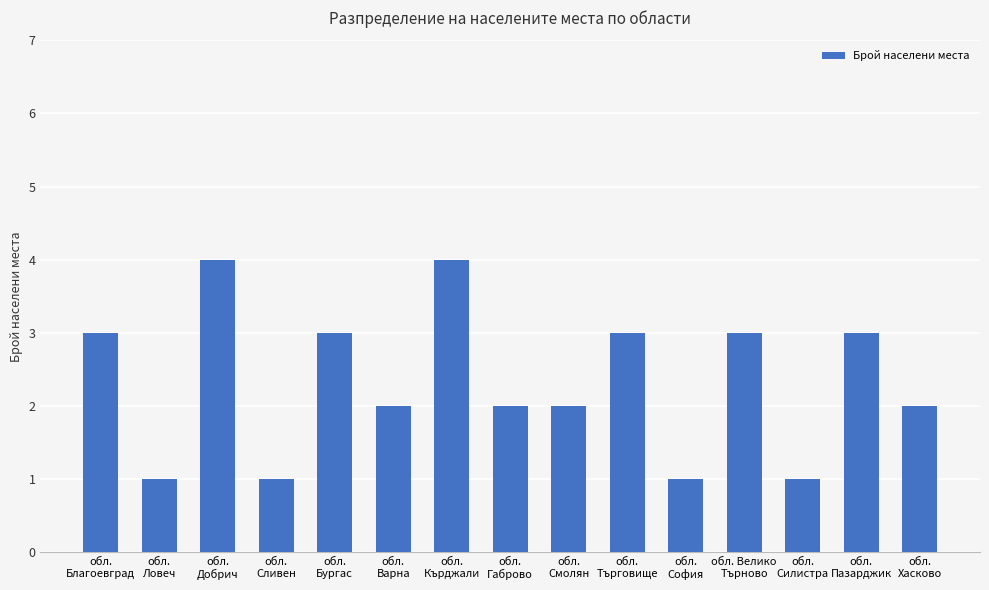

Reading left to right, transcribe all the data shown in this chart.

обл.
Благоевград=3	обл.
Ловеч=1	обл.
Добрич=4	обл.
Сливен=1	обл.
Бургас=3	обл.
Варна=2	обл.
Кърджали=4	обл.
Габрово=2	обл.
Смолян=2	обл.
Търговище=3	обл.
София=1	обл. Велико
Търново=3	обл.
Силистра=1	обл.
Пазарджик=3	обл.
Хасково=2